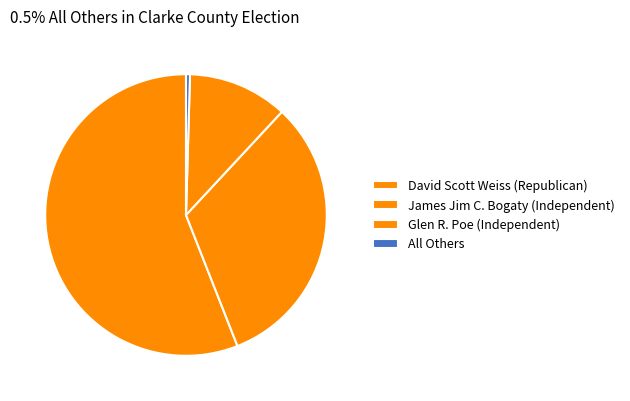

Which category has the smallest portion of the pie?

All Others